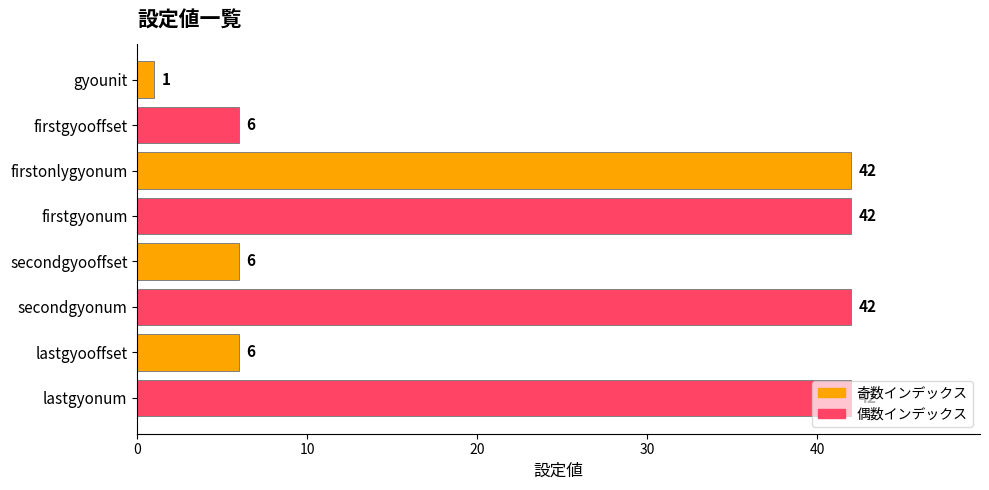

Are the bars grouped side by side (vs. stacked)?

No